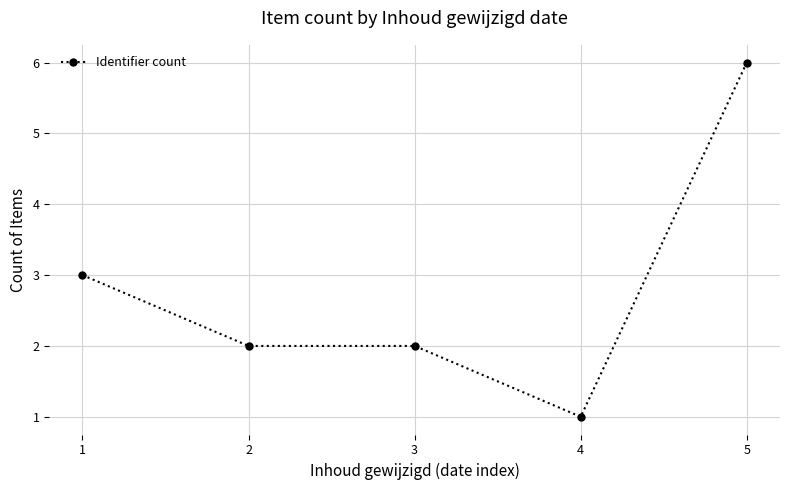

What is the sum of all values?

14